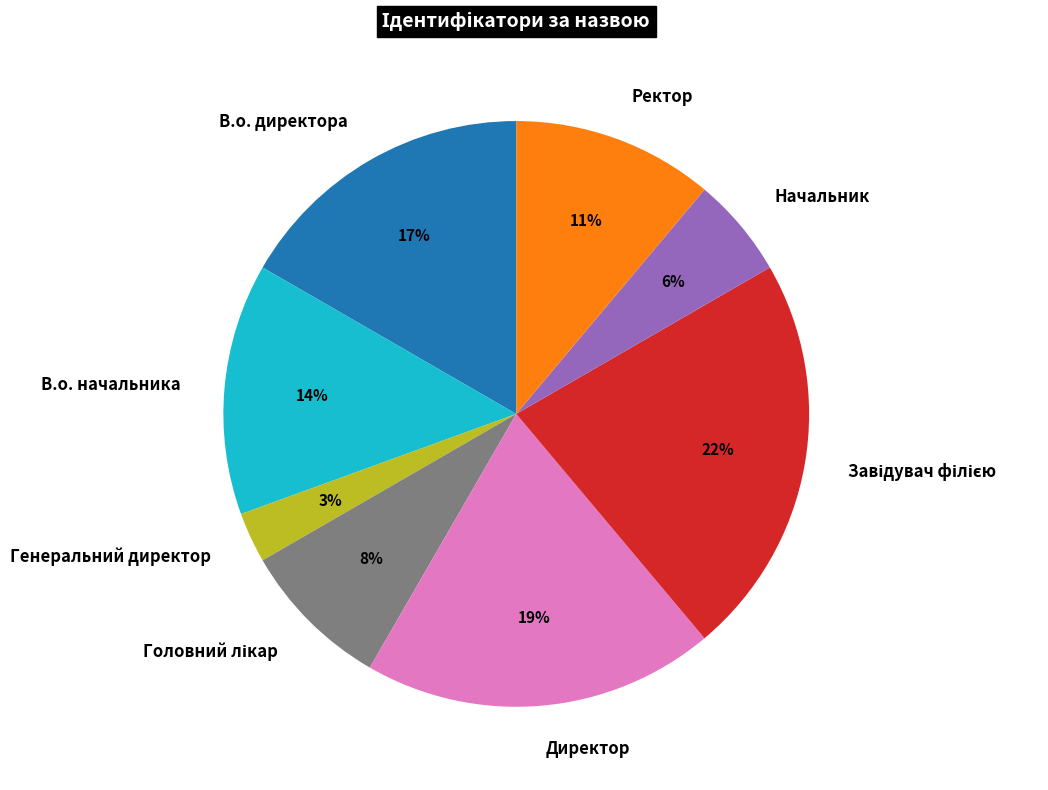

Which has a higher value, Начальник or Директор?

Директор